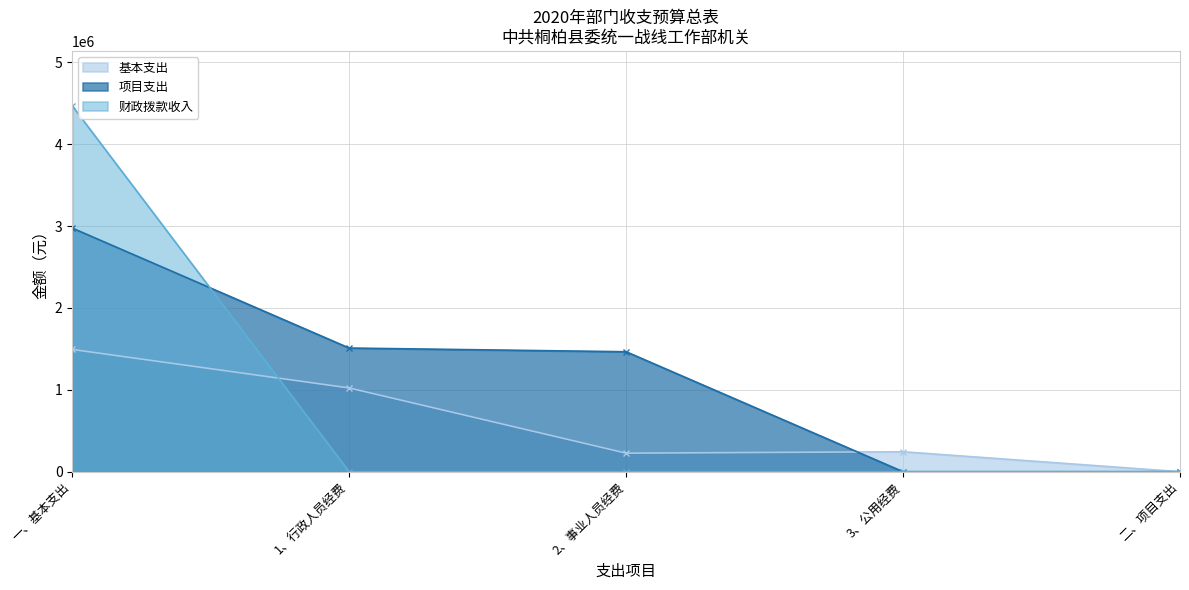

How many data points in 项目支出 are above 1464900?

2